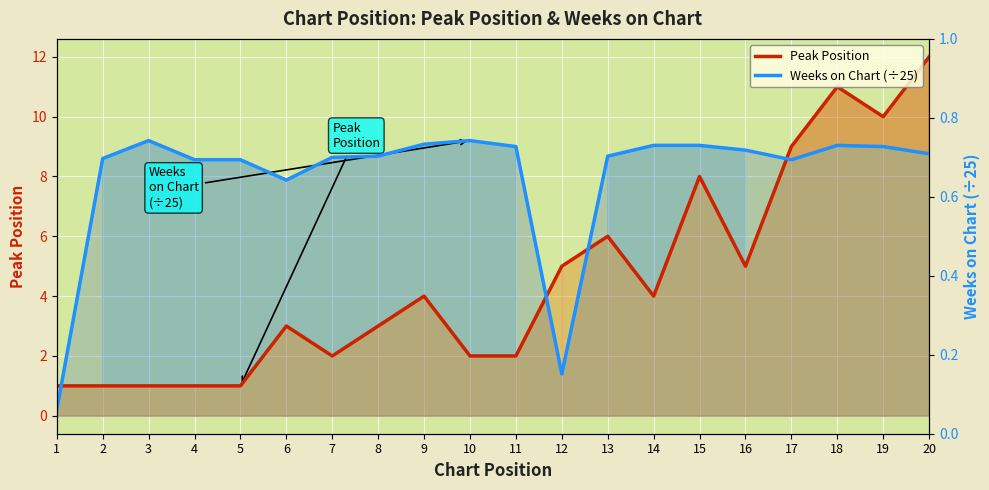

The value of Peak Position at 17 is 14.4. True or false?

False